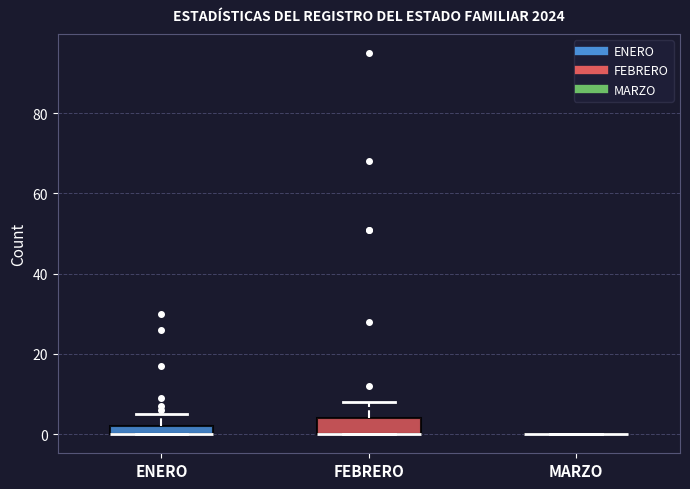

Which box is the tallest, from its lower edge to its upper edge?

FEBRERO